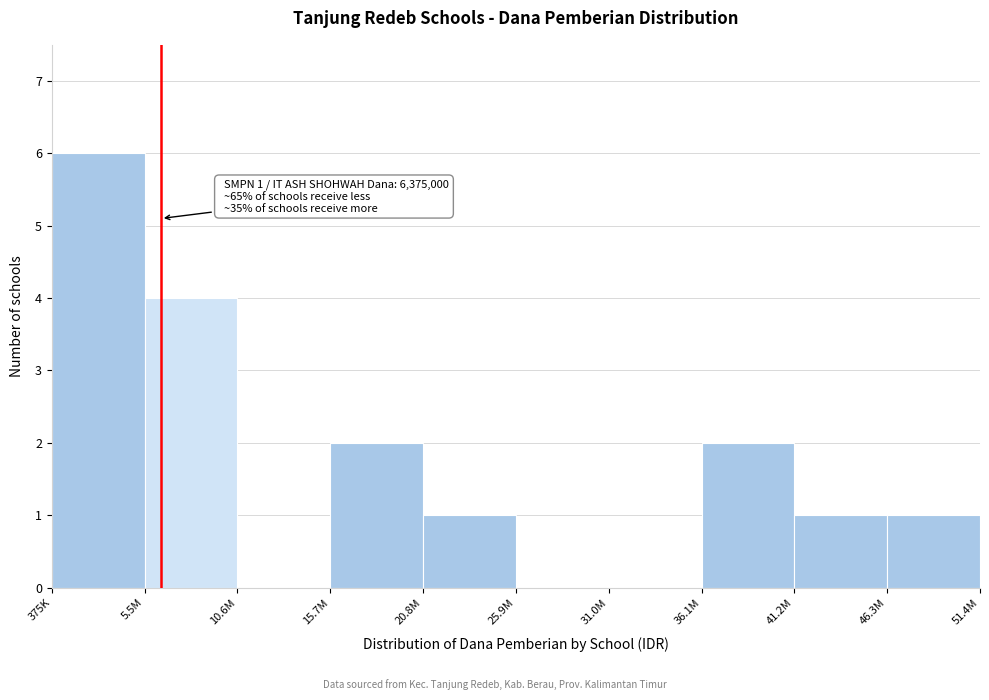

Reading left to right, extract all data points from this chart.

375K=6	5.5M=4	10.6M=0	15.7M=2	20.8M=1	25.9M=0	31.0M=0	36.1M=2	41.2M=1	46.3M=1